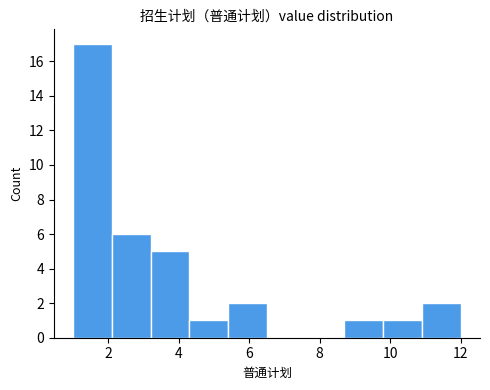

Which range on the x-axis has the tallest bar?

1.0 to 2.1